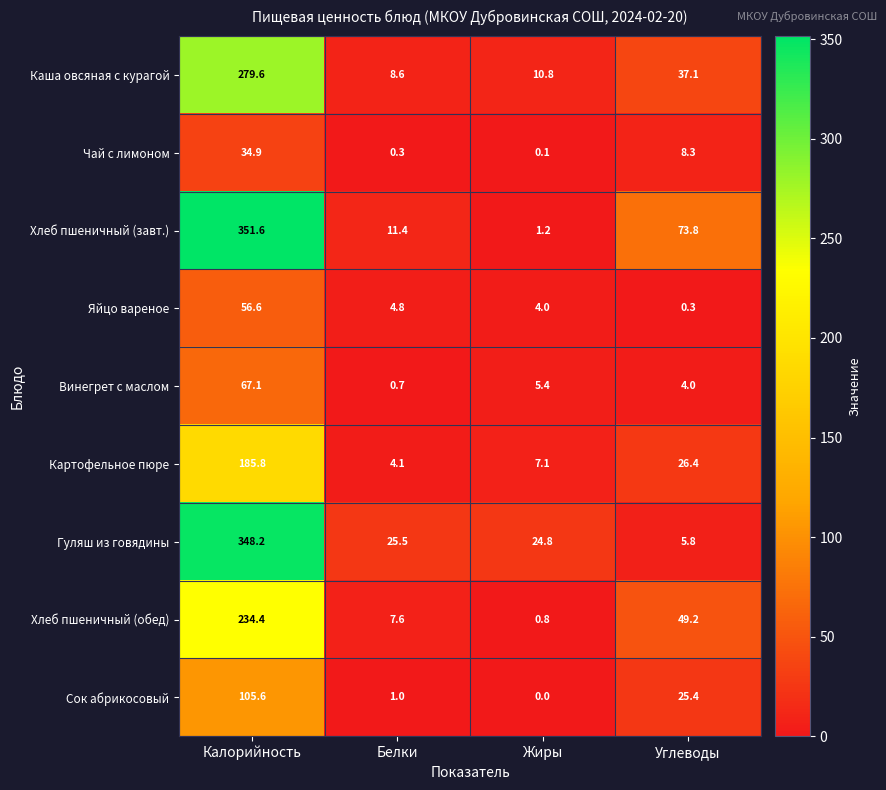

At which label is Картофельное пюре closest to 94?

Углеводы